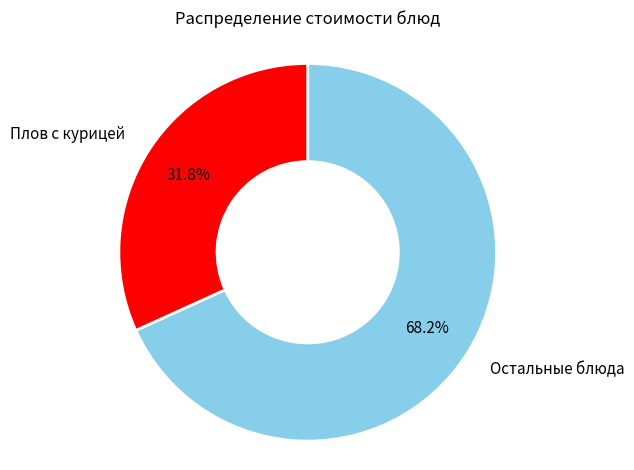

Does any single category account for the majority?

Yes